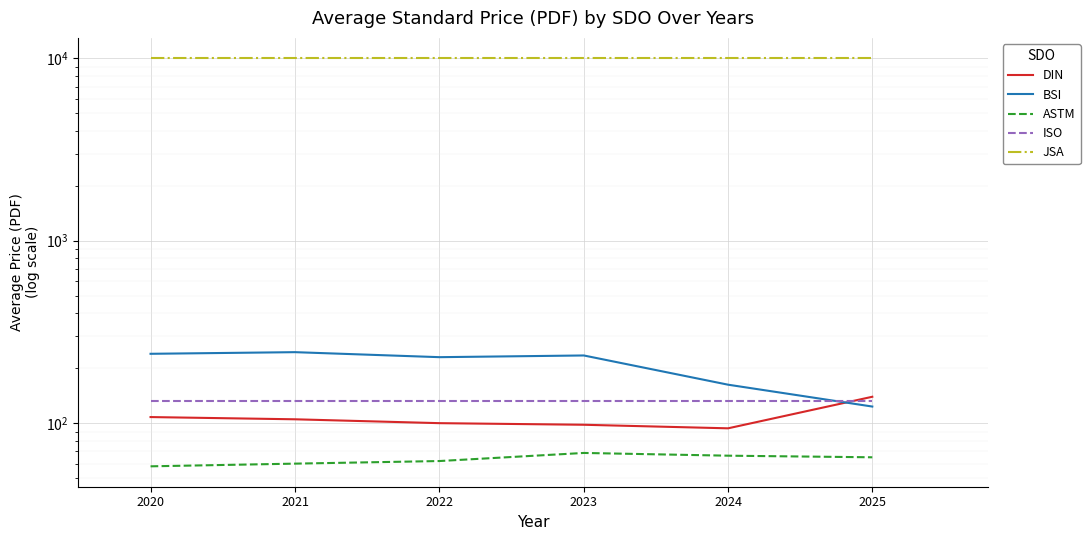

True or false: ISO has more than 1 points higher than both neighbors.

False